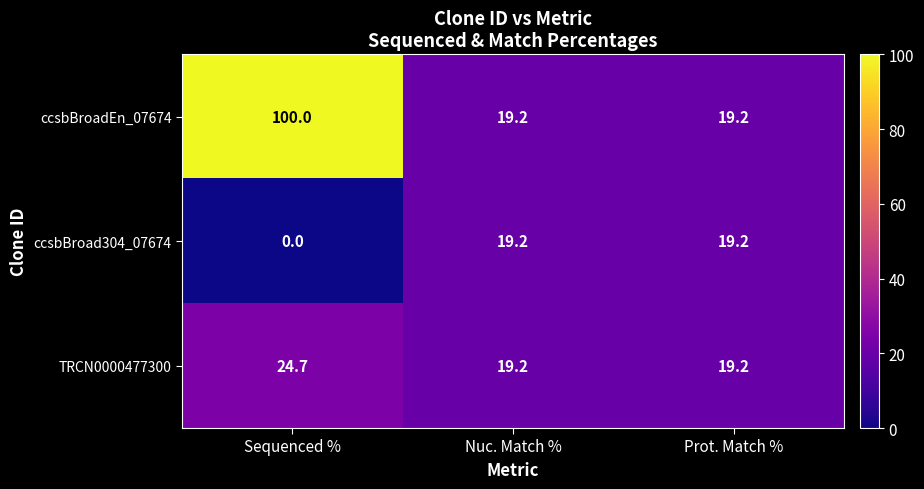

Count the number of data series in this chart.

3